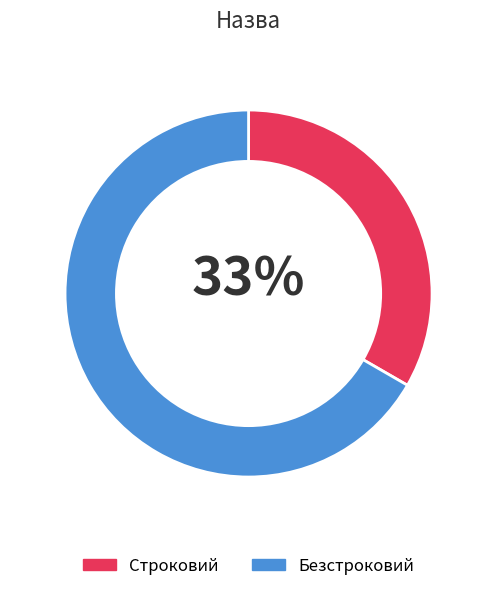

Count the number of slices in the pie.

2